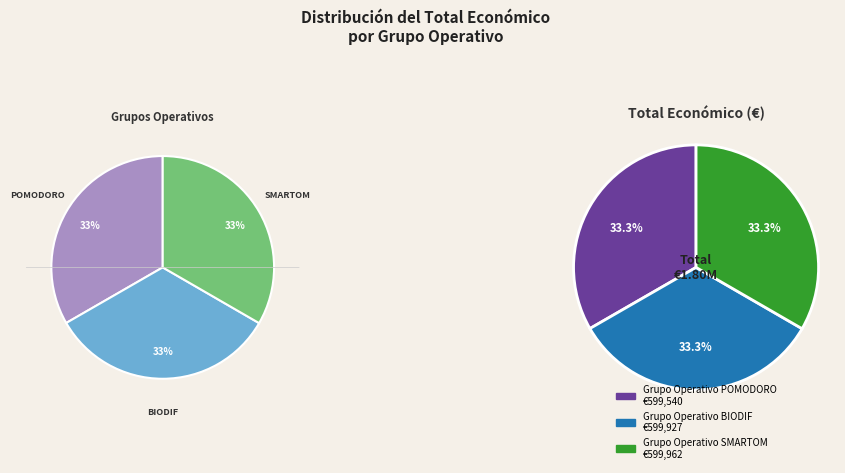

What percentage is the SMARTOM slice, to the nearest percent?

33%